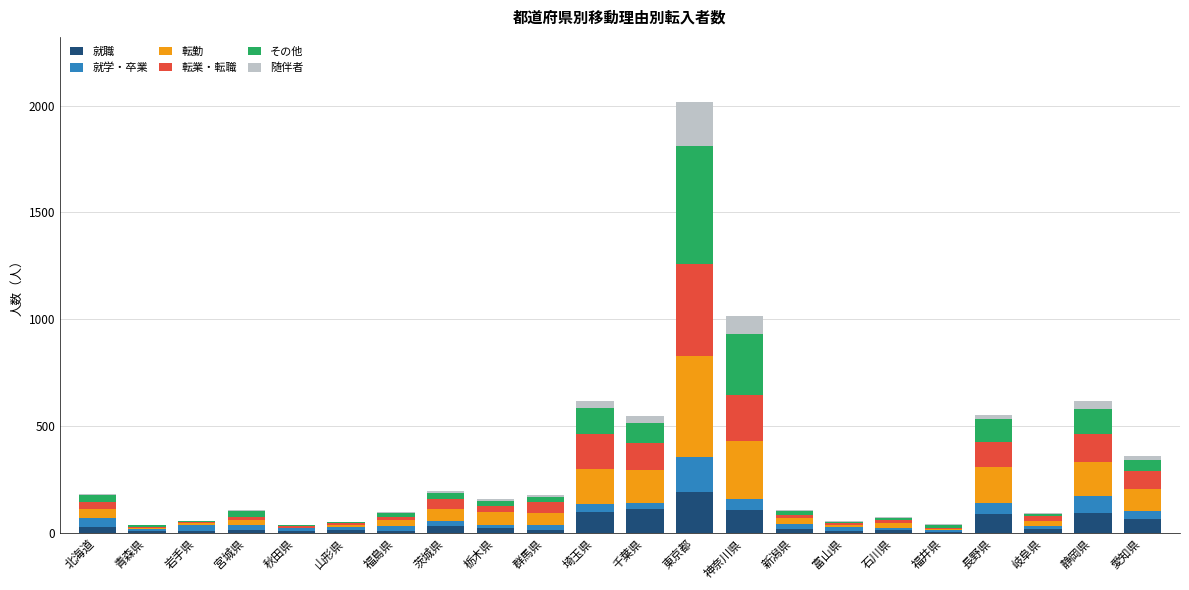

At which category is the sum across all series the highest?

東京都